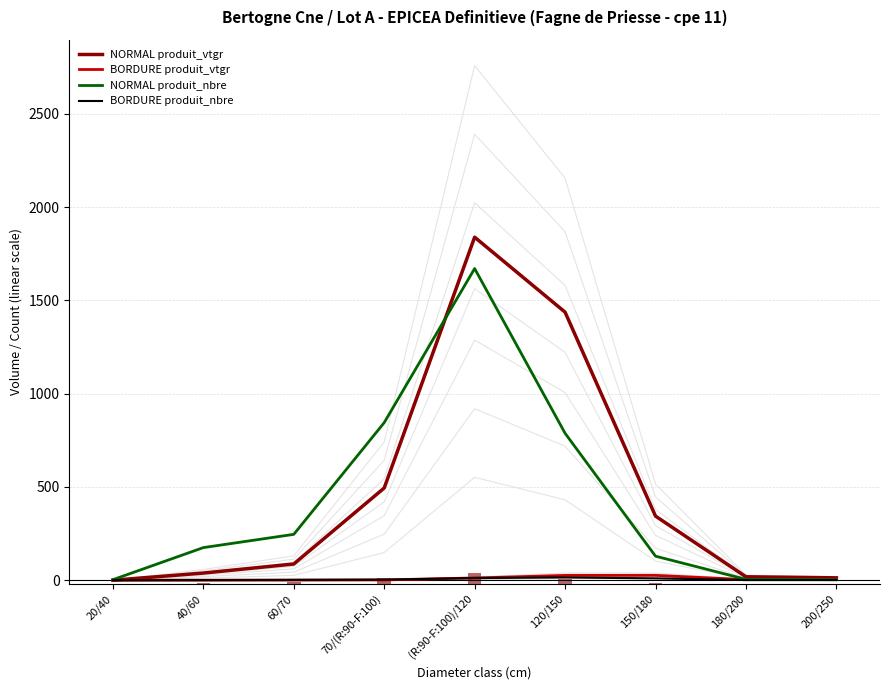

What is the difference between the maximum and minimum values in the BORDURE produit_nbre series?

15.0